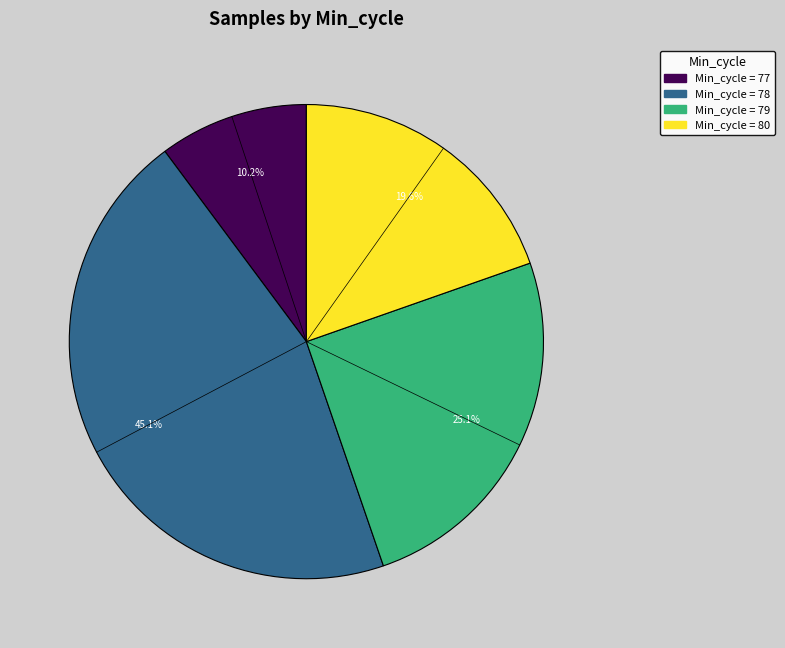

How many slices are in this pie chart?

4